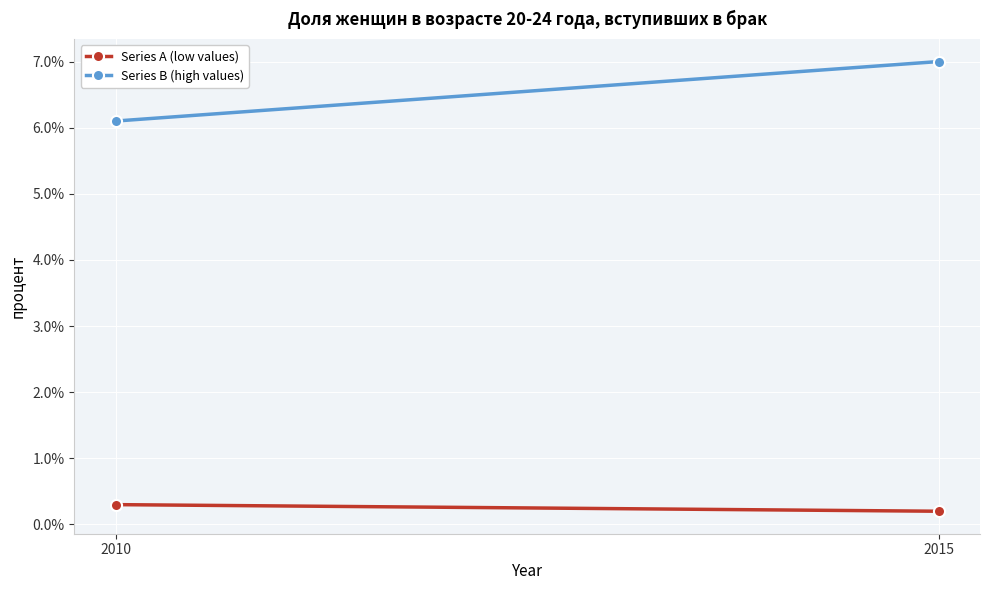

Reading left to right, list all the values displayed in this chart.

Series A (low values): 2010=0.3	2015=0.2
Series B (high values): 2010=6.1	2015=7.0